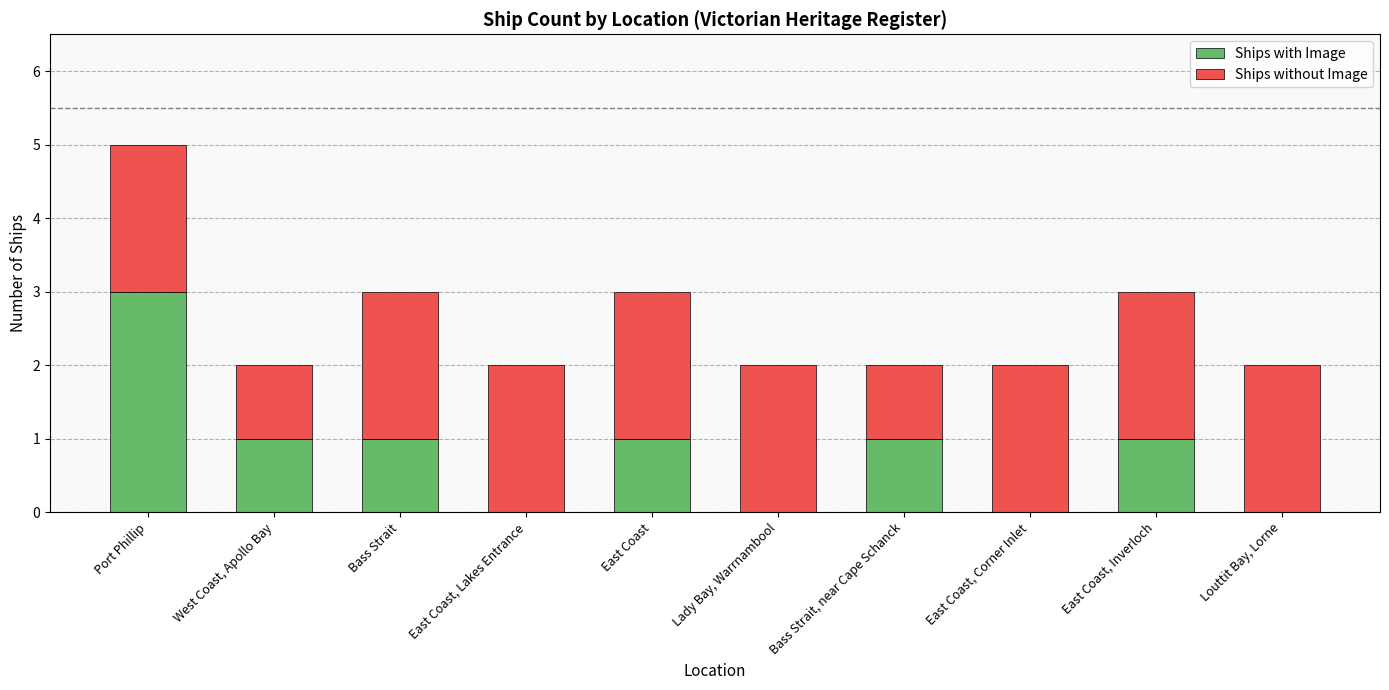

How many data points does each series have?

10